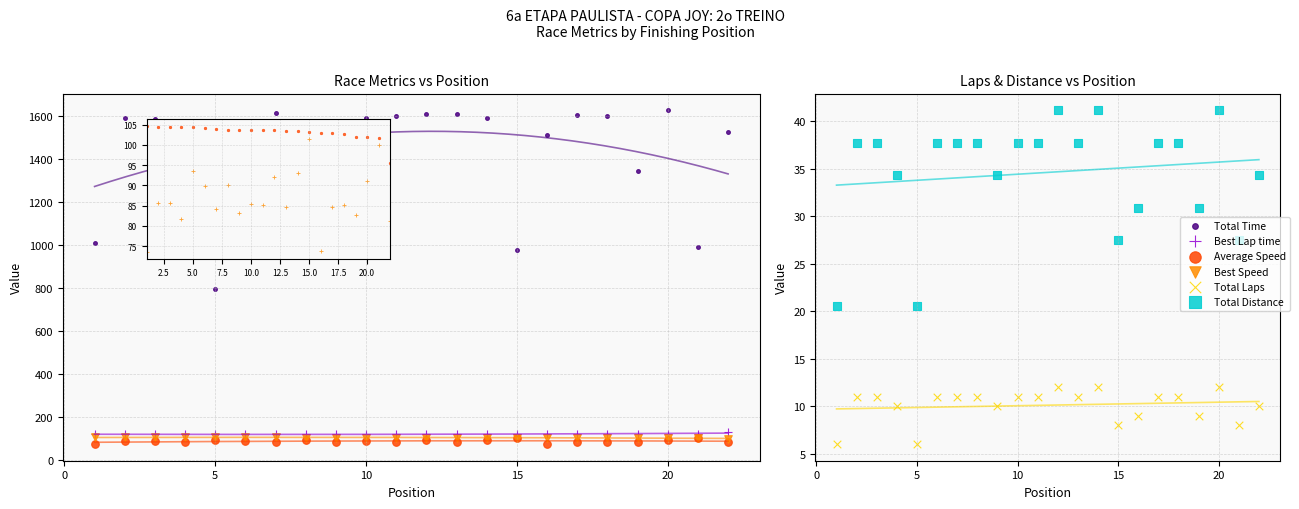

Which series has the largest total across all categories?

Total Time